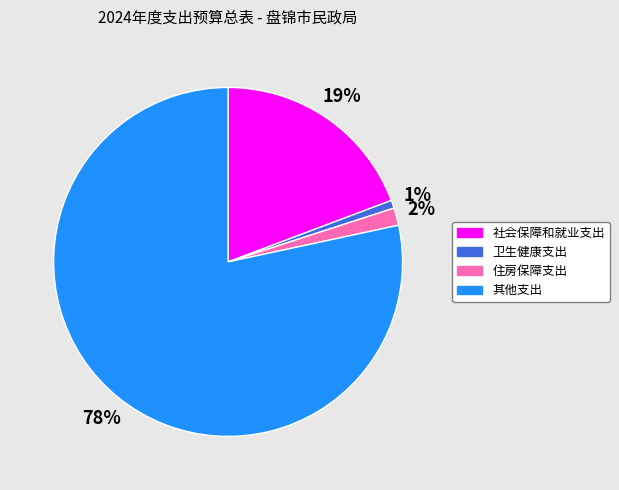

Between 卫生健康支出 and 住房保障支出, which is larger?

住房保障支出